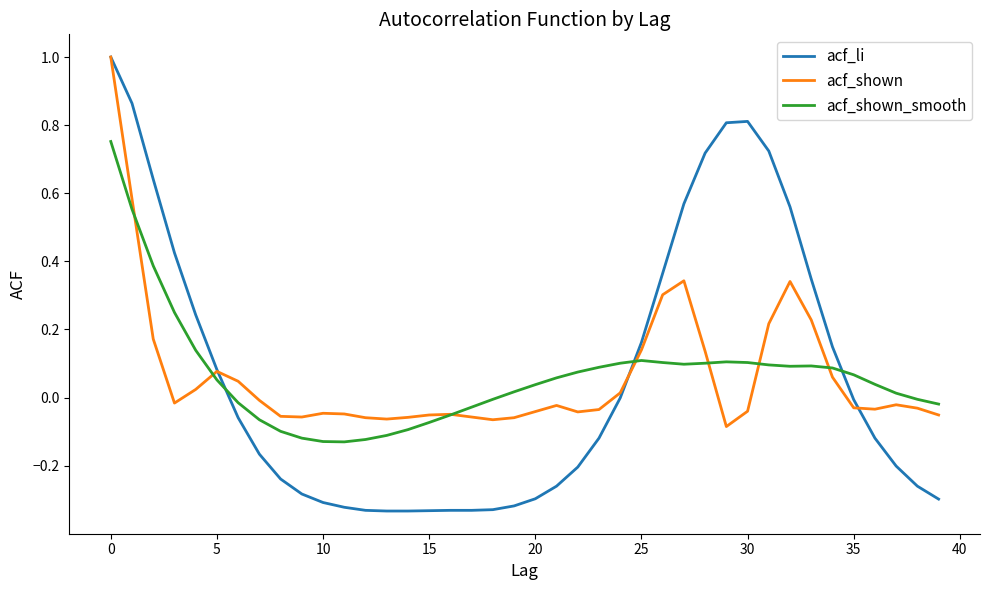

Which series has the widest spread of values?

acf_li